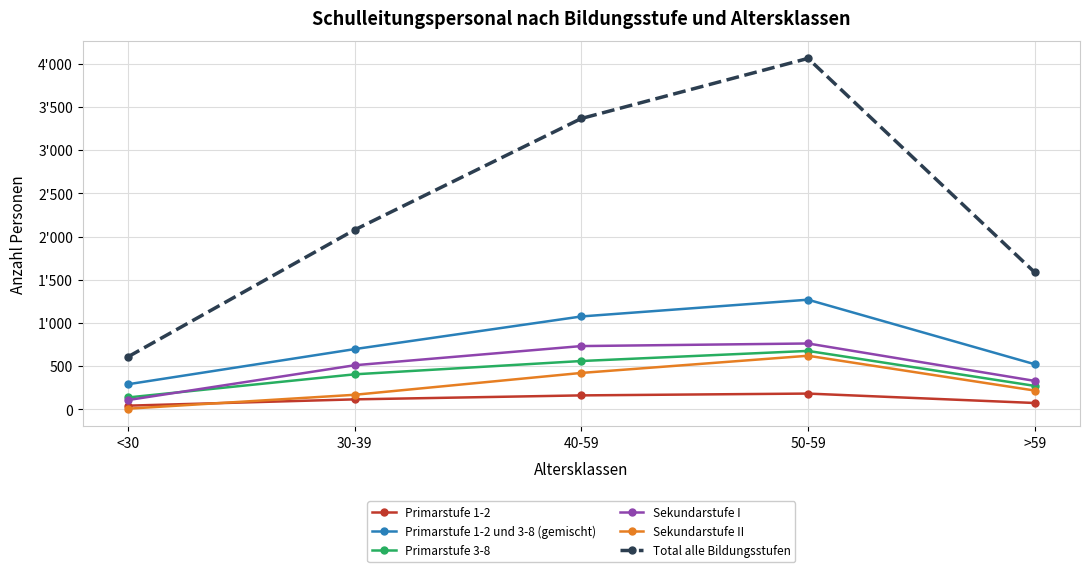

Reading left to right, list all the values displayed in this chart.

Primarstufe 1-2: <30=42	30-39=115	40-59=161	50-59=182	>59=73
Primarstufe 1-2 und 3-8 (gemischt): <30=290	30-39=697	40-59=1075	50-59=1269	>59=522
Primarstufe 3-8: <30=137	30-39=405	40-59=559	50-59=676	>59=271
Sekundarstufe I: <30=107	30-39=510	40-59=732	50-59=762	>59=329
Sekundarstufe II: <30=7	30-39=168	40-59=421	50-59=620	>59=217
Total alle Bildungsstufen: <30=608	30-39=2078	40-59=3367	50-59=4063	>59=1586